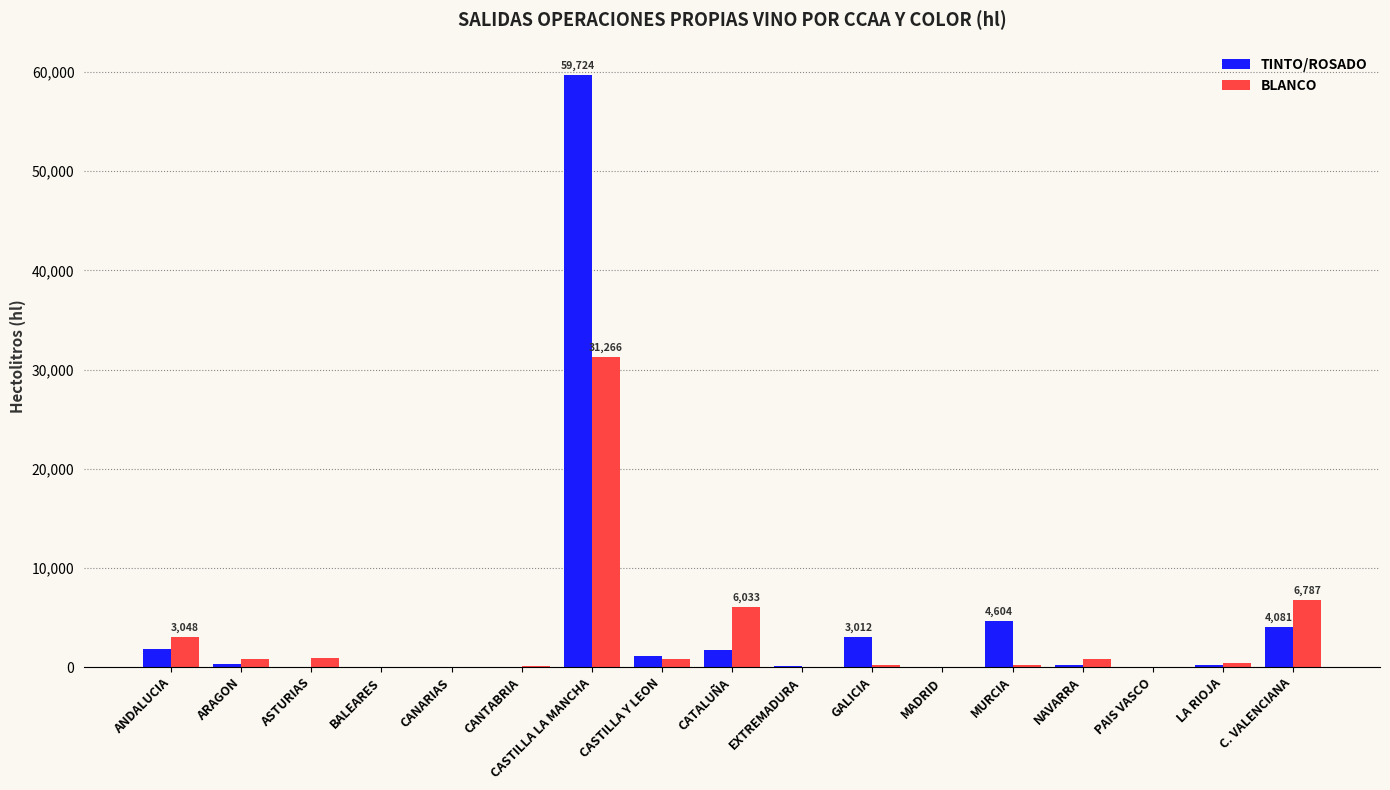

What is the sum of all BLANCO values?

51477